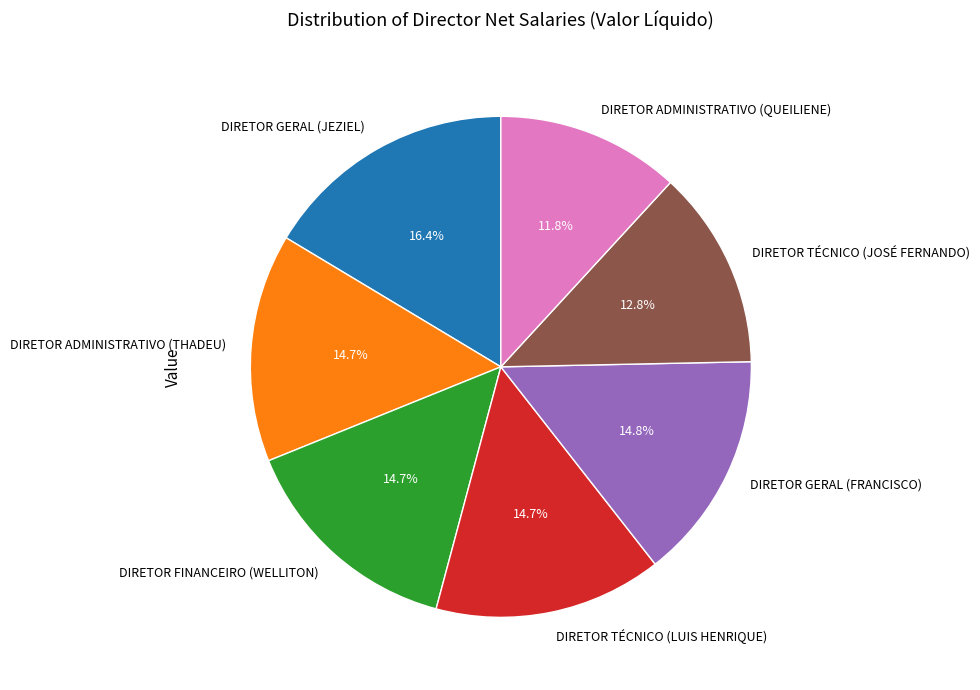

Which category has the smallest portion of the pie?

DIRETOR ADMINISTRATIVO (QUEILIENE)